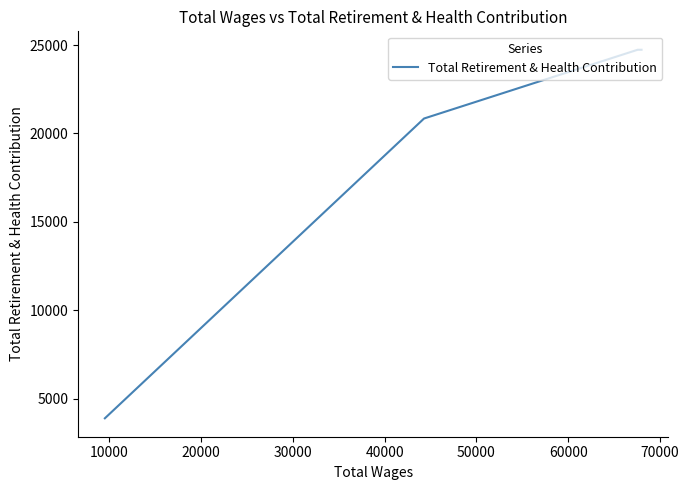

True or false: the data has more than 0 interior local peaks.

False